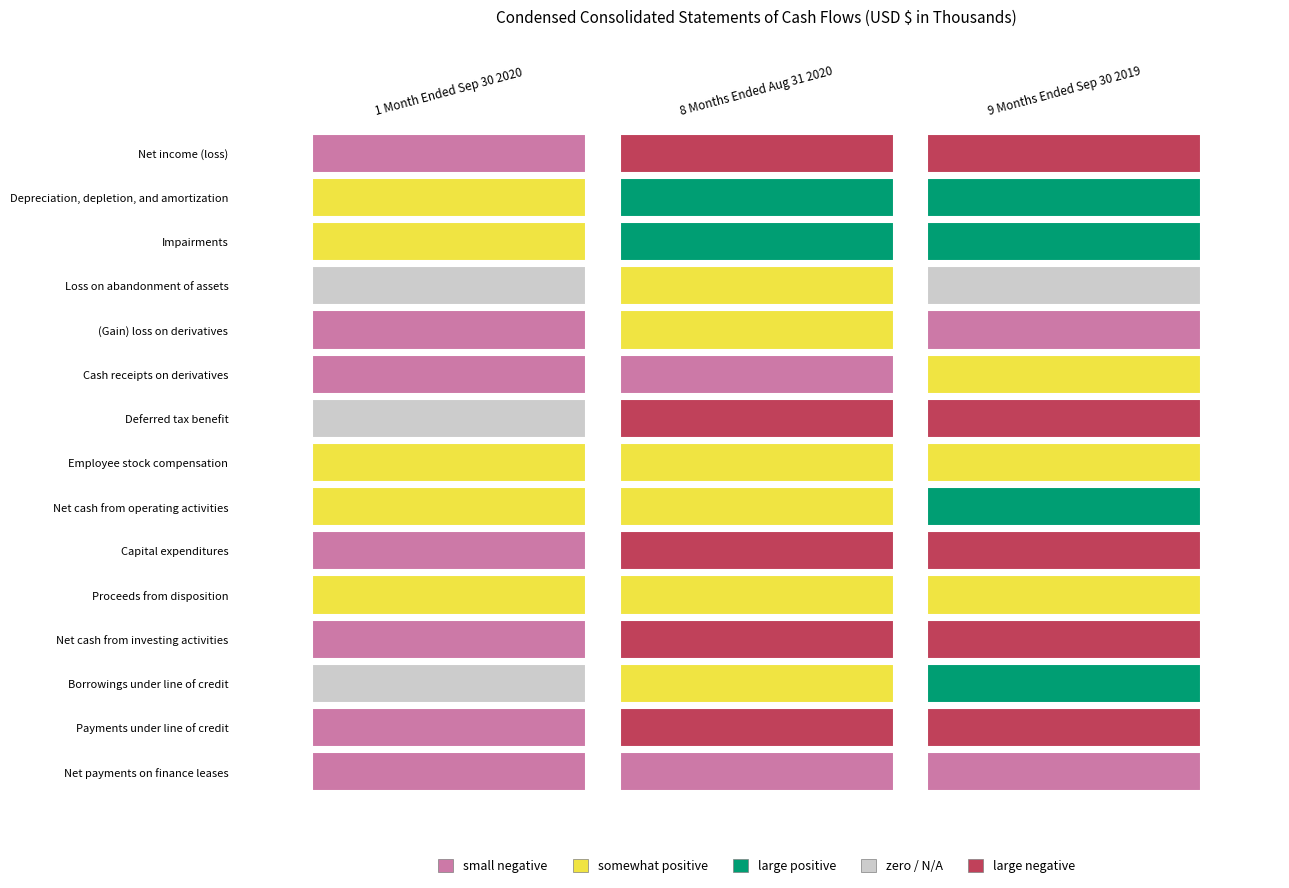

What is the minimum value for Impairments?

13237